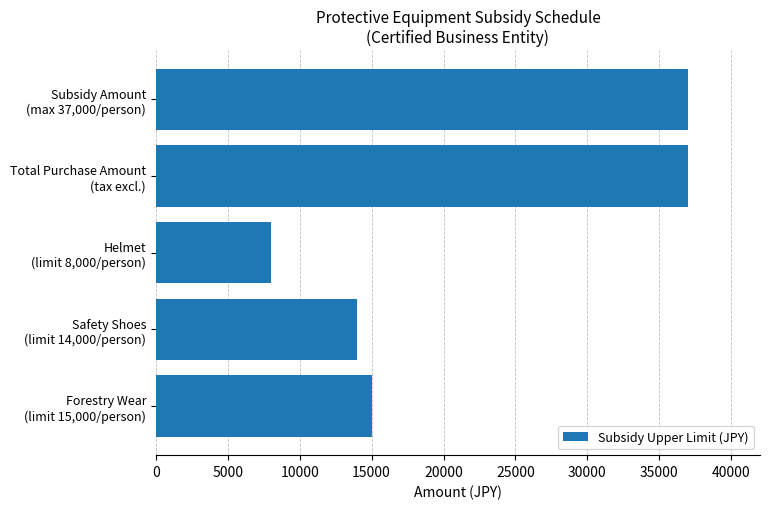

What is the maximum value shown in the chart?

37000